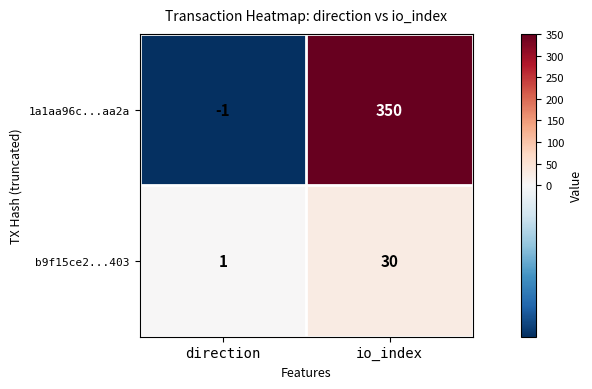

What is the total value across all series at io_index?

380